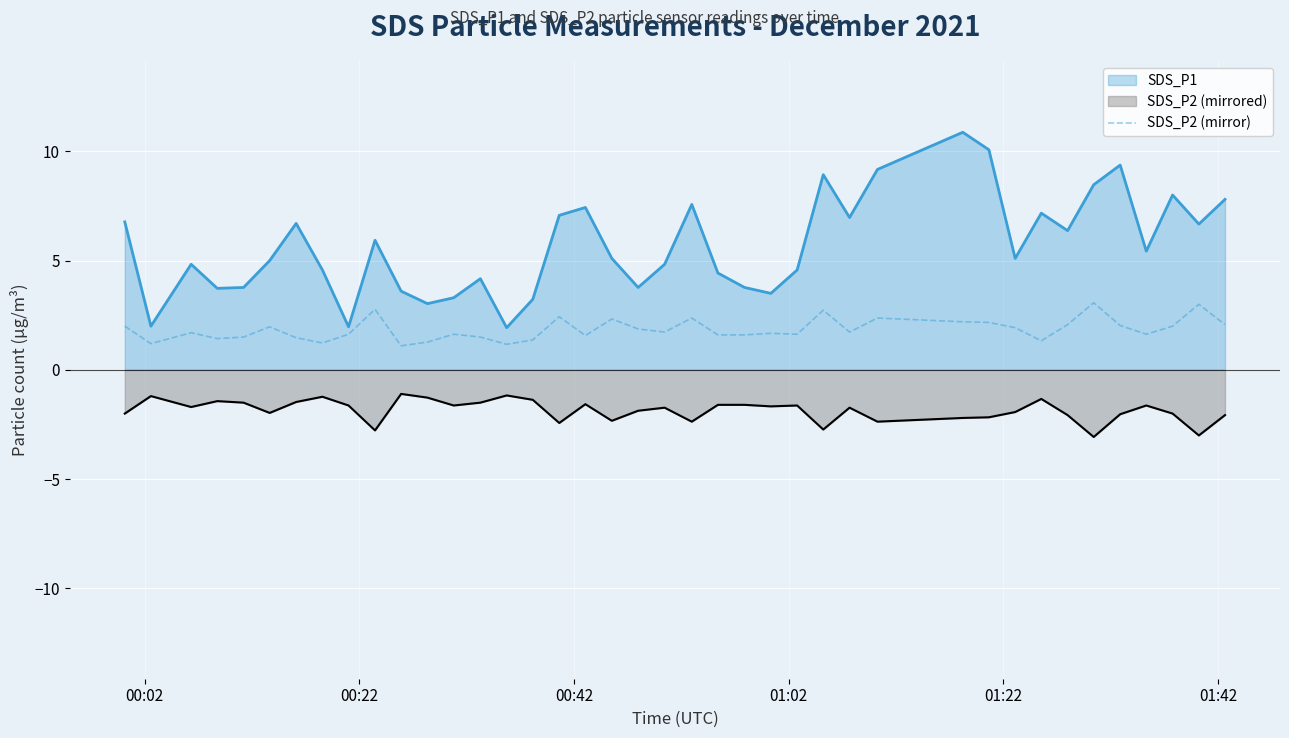

List the series in order of their overall mean, highest first.

SDS_P1, SDS_P2 (mirror), SDS_P2 (mirrored)